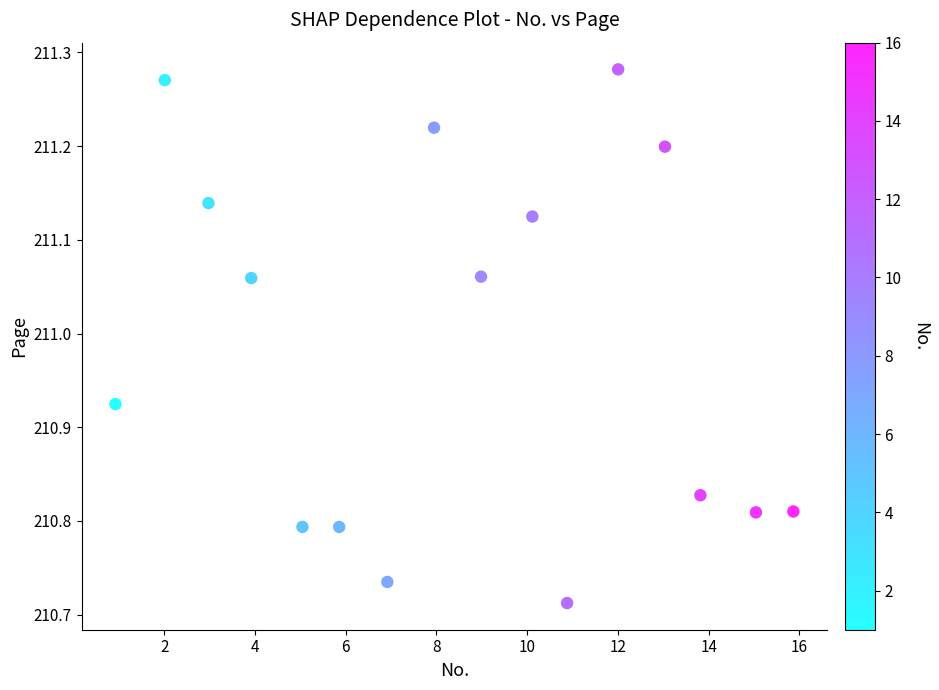

What is the range of X values (max minus min)?

14.9